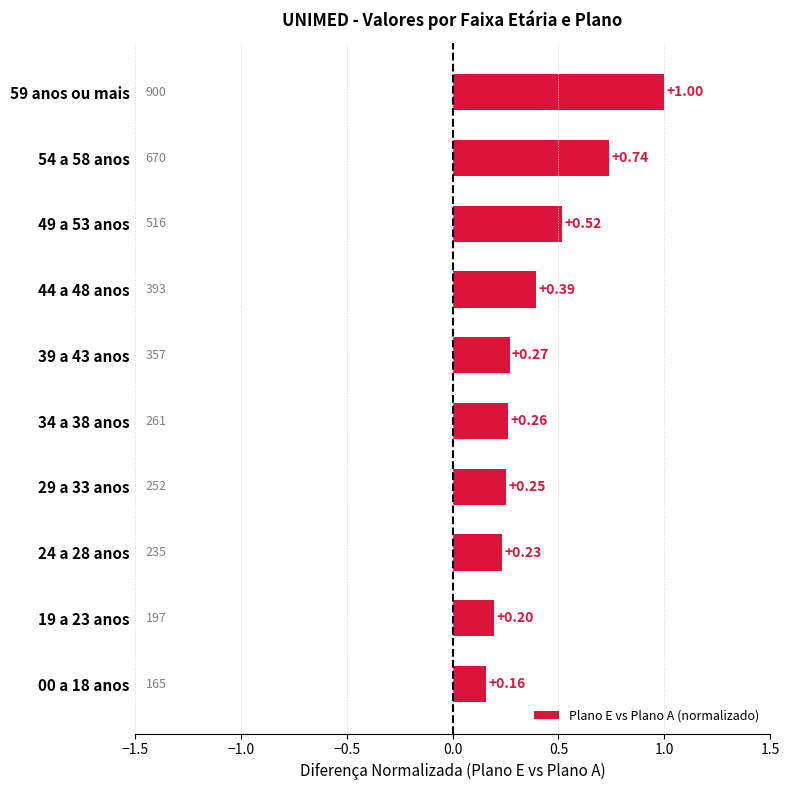

Where is the data nearest to the value 0?

00 a 18 anos